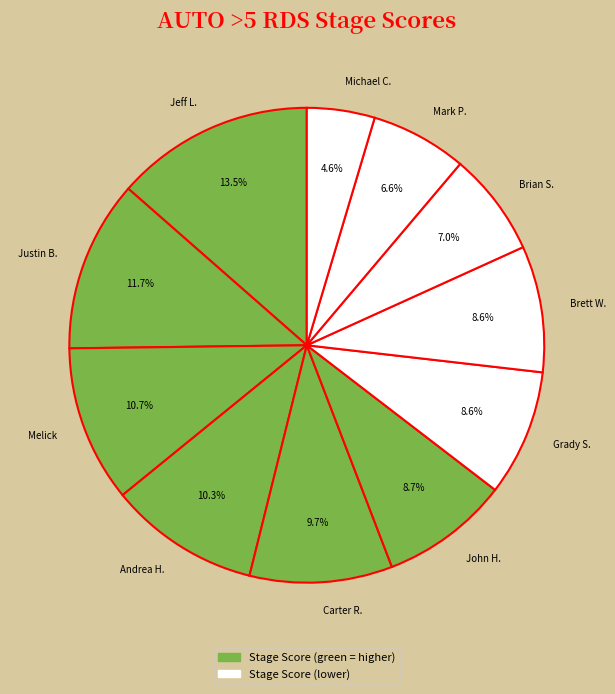

To the nearest percent, what is the combined percentage of Brian S. and Justin B.?

19%